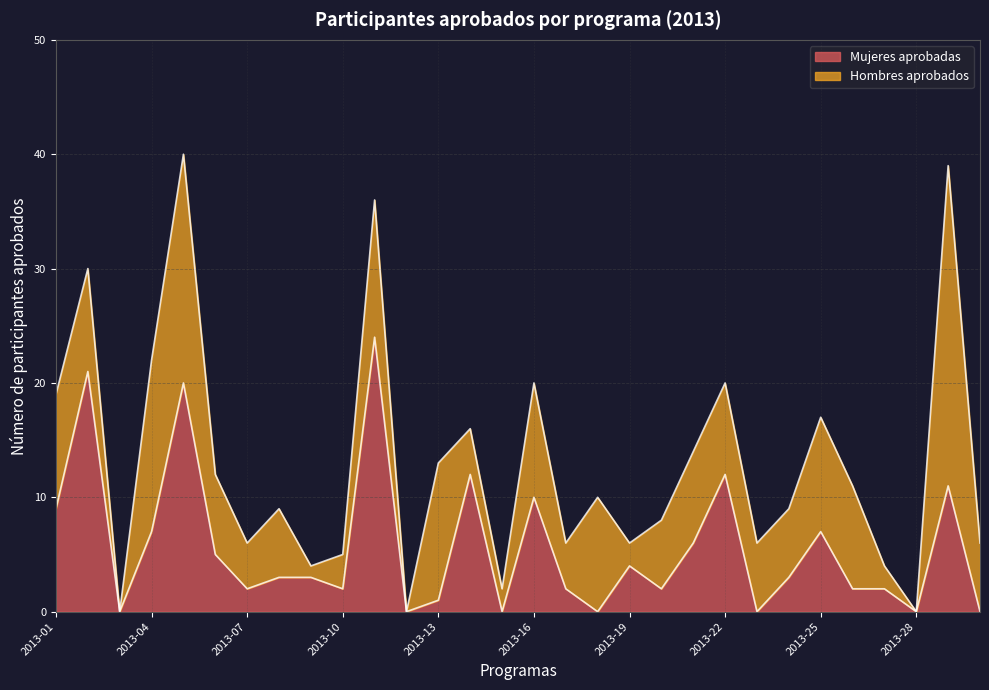

Is it true that the value at 2013-28 is 0?

True